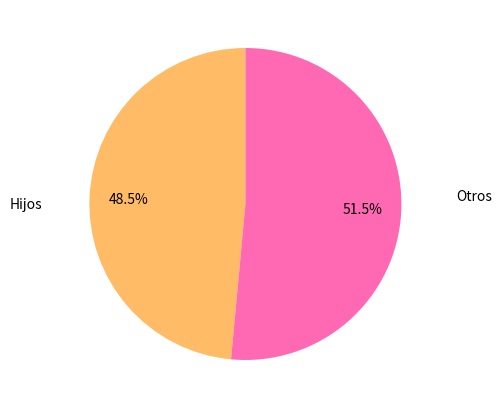

Does any single category account for the majority?

Yes